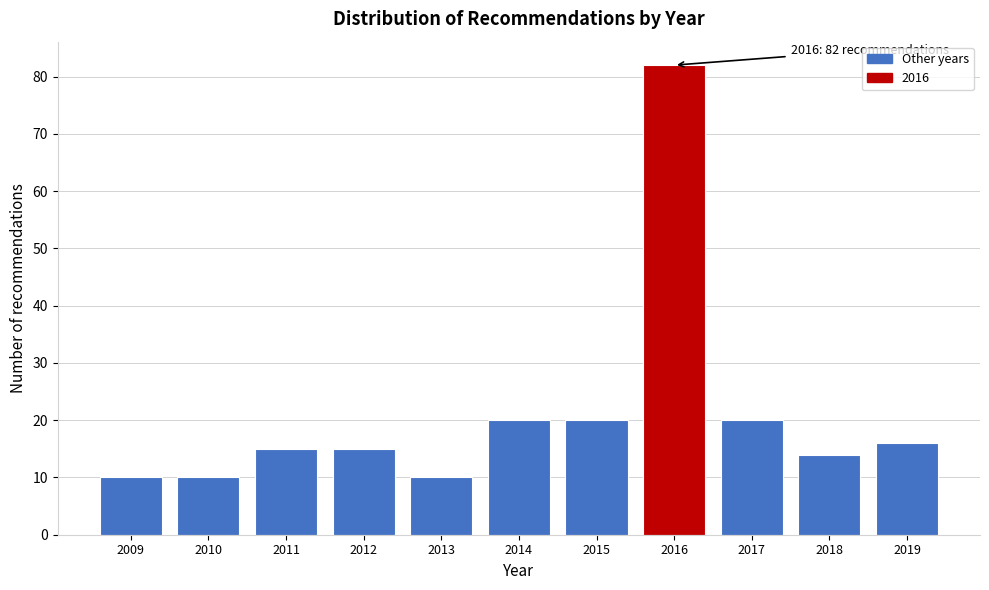

Reading right to left, what are all the values shown in this chart?

16	14	20	82	20	20	10	15	15	10	10